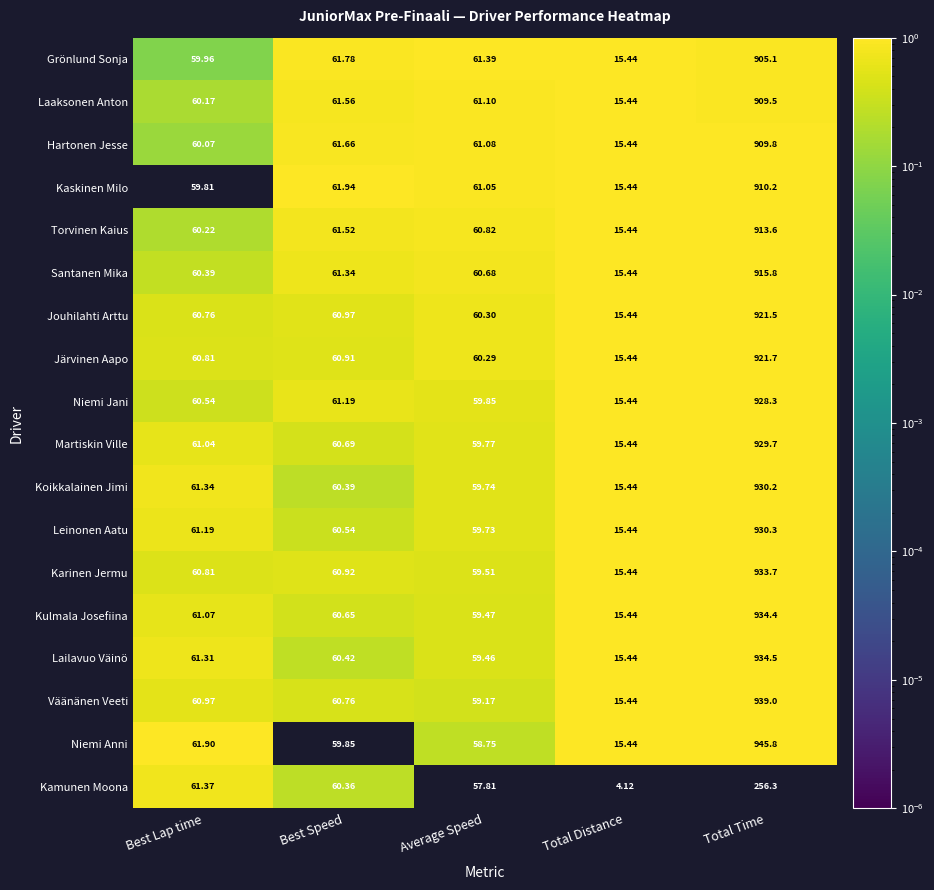

Rank the series by their maximum value, from highest to lowest.

Niemi Anni, Väänänen Veeti, Lailavuo Väinö, Kulmala Josefiina, Karinen Jermu, Leinonen Aatu, Koikkalainen Jimi, Martiskin Ville, Niemi Jani, Järvinen Aapo, Jouhilahti Arttu, Santanen Mika, Torvinen Kaius, Kaskinen Milo, Hartonen Jesse, Laaksonen Anton, Grönlund Sonja, Kamunen Moona